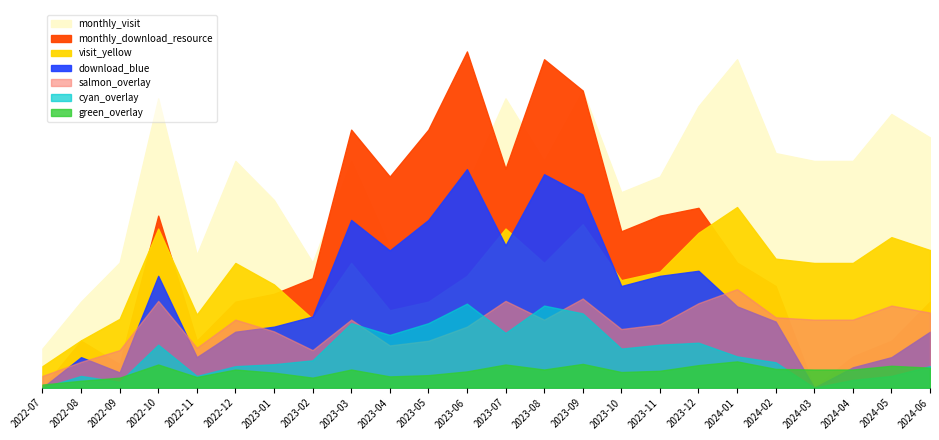

List the labels in order of monthly_download_resource value, largest first.

2023-06, 2023-08, 2023-09, 2023-03, 2023-05, 2023-07, 2023-04, 2023-12, 2022-10, 2023-11, 2023-10, 2024-01, 2023-02, 2024-02, 2023-01, 2022-12, 2024-06, 2022-08, 2022-11, 2024-05, 2024-04, 2022-09, 2022-07, 2024-03